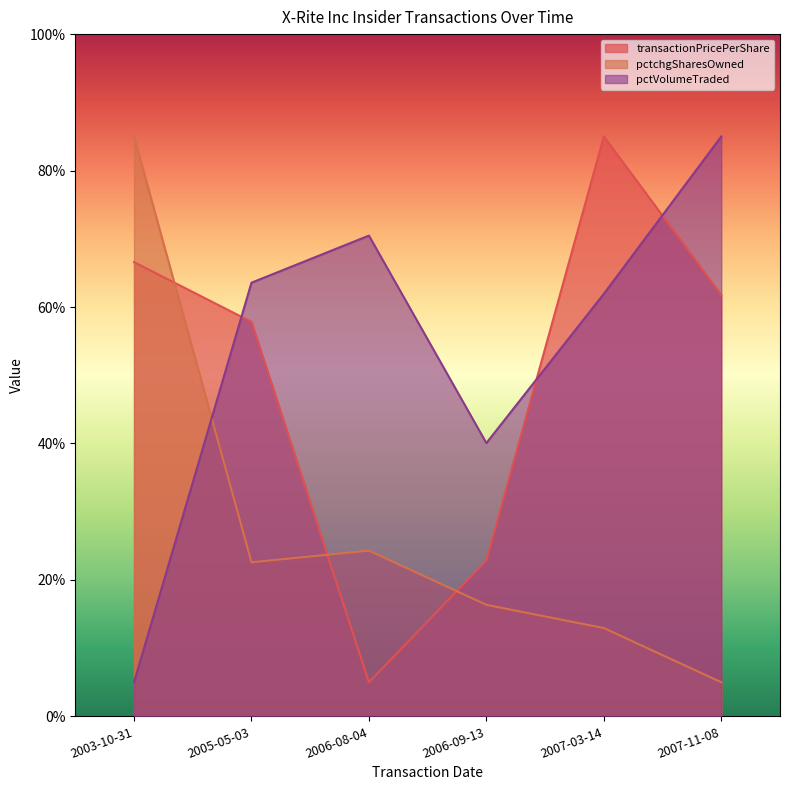

Where do transactionPricePerShare and pctchgSharesOwned first cross each other?

2003-10-31 and 2005-05-03